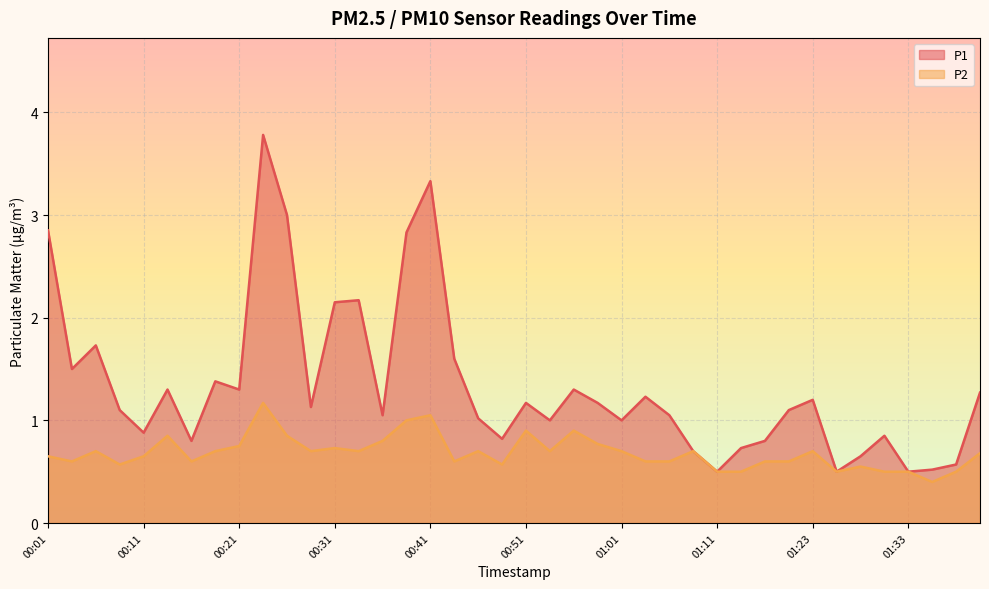

True or false: P2 and P1 intersect in this chart.

False